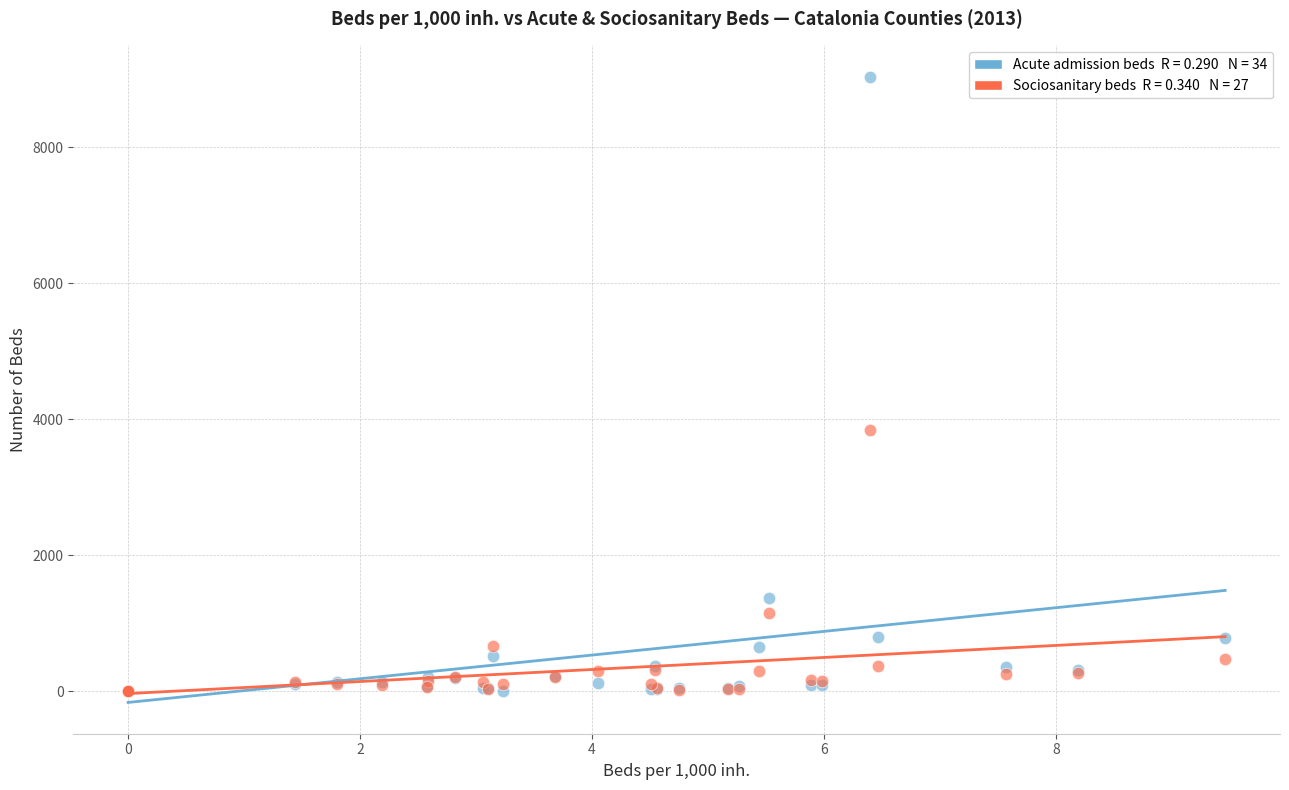

Across all series, what Y value is closest to 4521?

3845